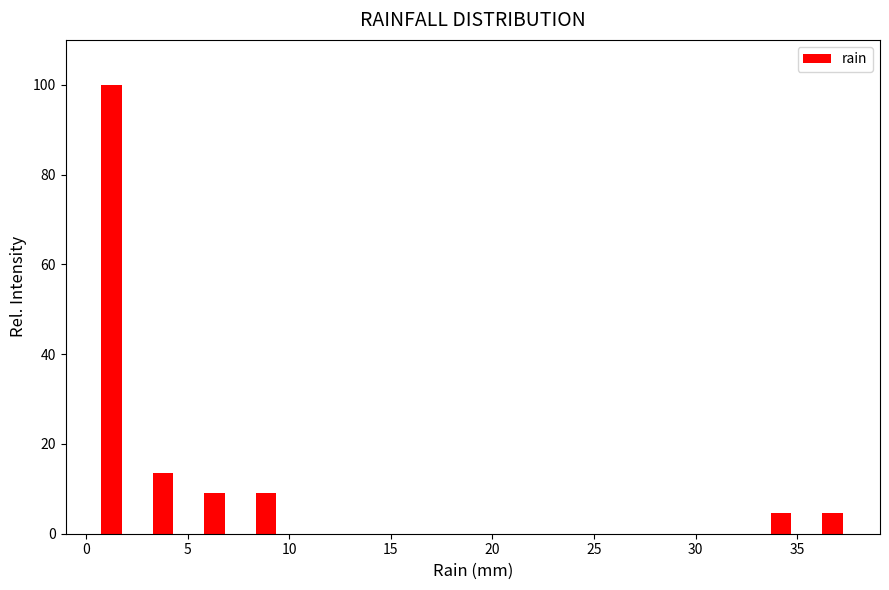

How tall is the bar that spans 0.0 to 2.5 on the x-axis? Neither the bar edges nor the heights are printed on the chart, so give them approximately, as read against the axes.

100